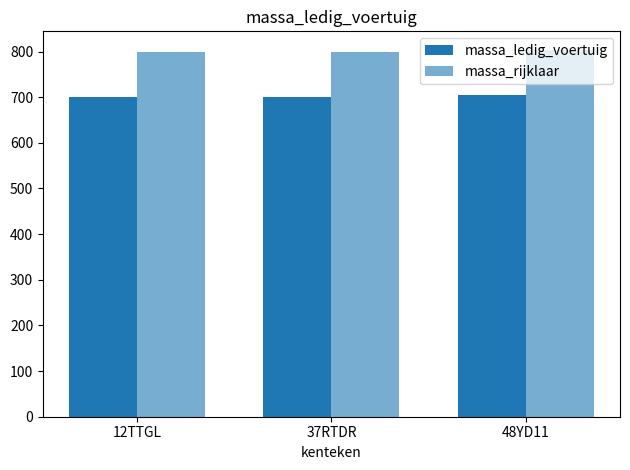

True or false: massa_ledig_voertuig has a value of 700 at 37RTDR.

True